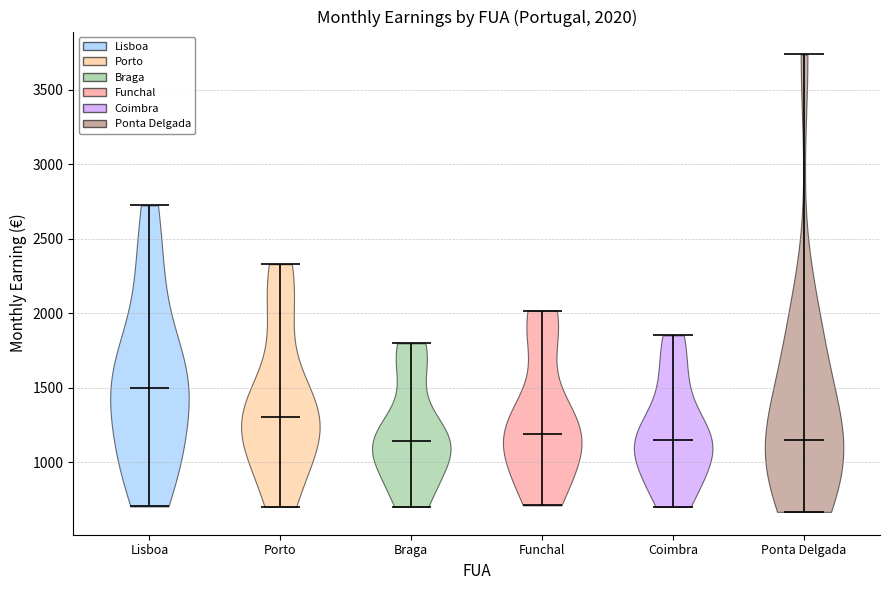

Which violin has the highest median line?

Lisboa